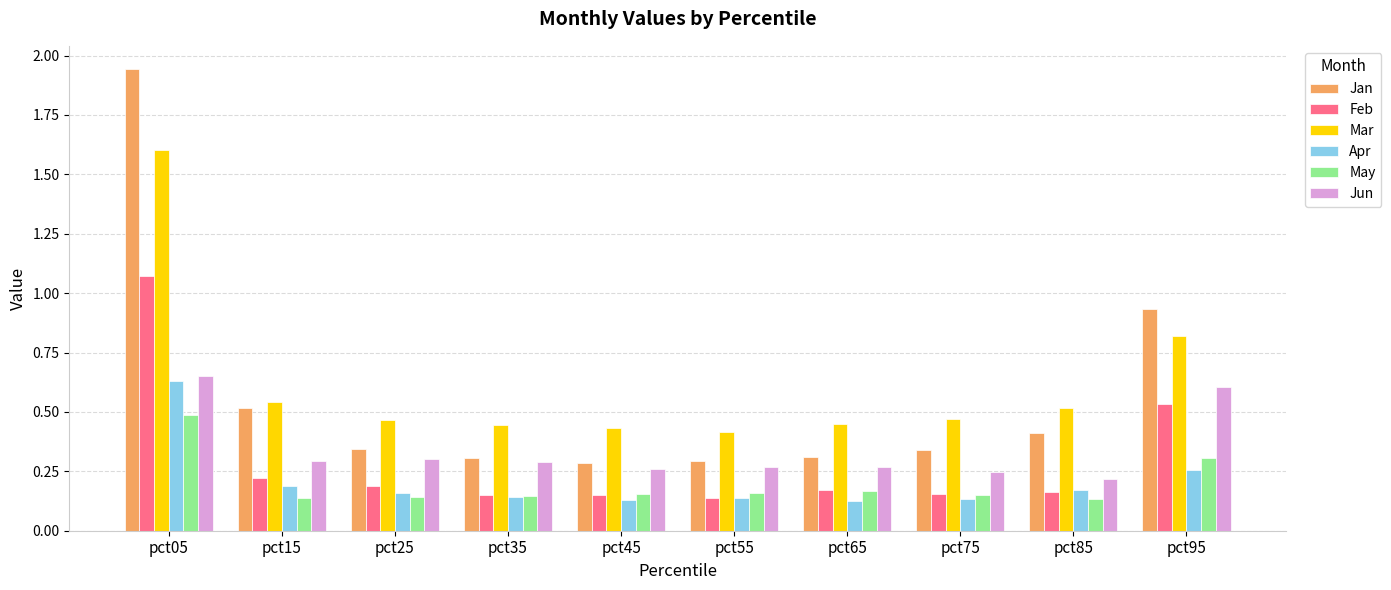

At which label is Jun closest to 0?

pct85